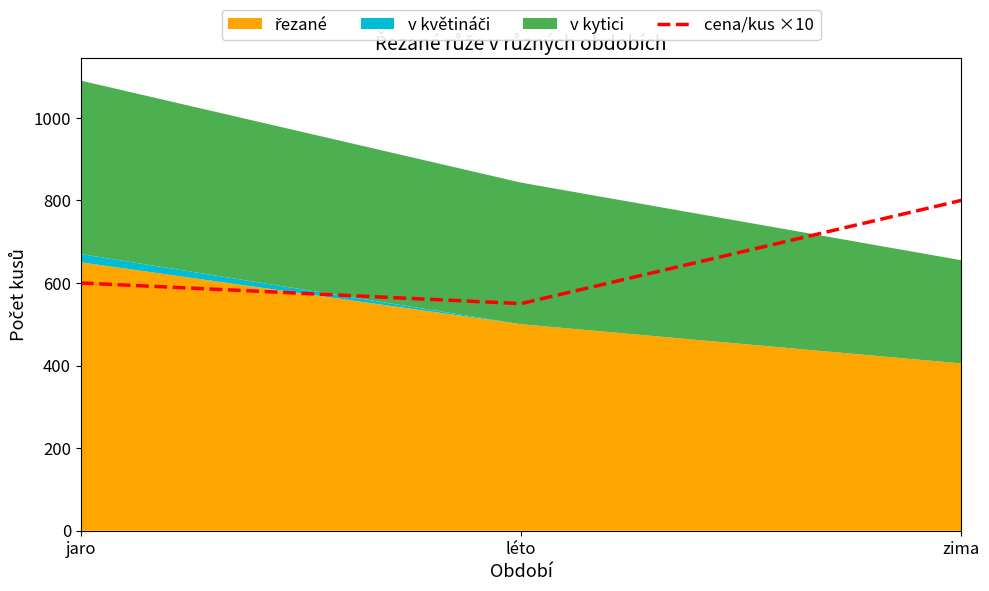

At which label does cena/kus ×10 reach its peak?

zima